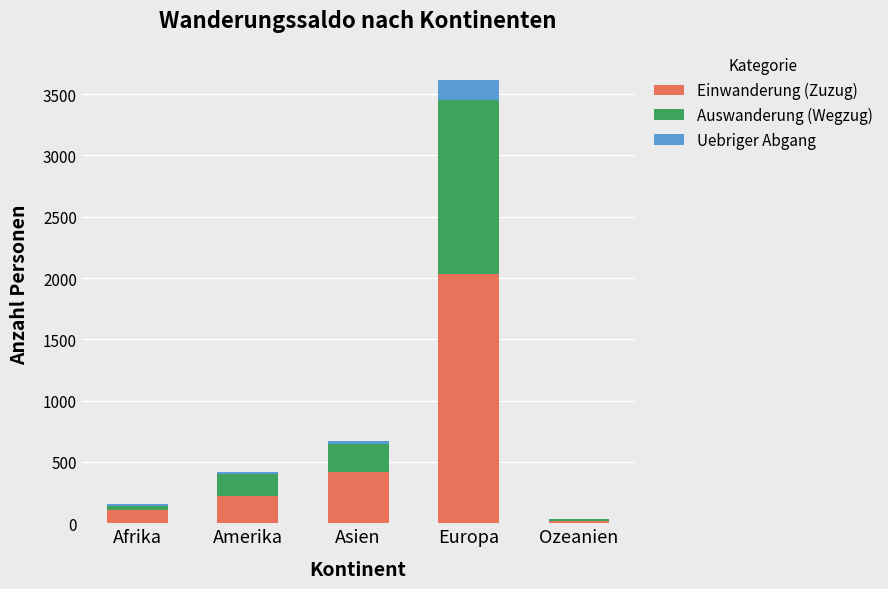

The value of Einwanderung (Zuzug) at Asien is 654. True or false?

False